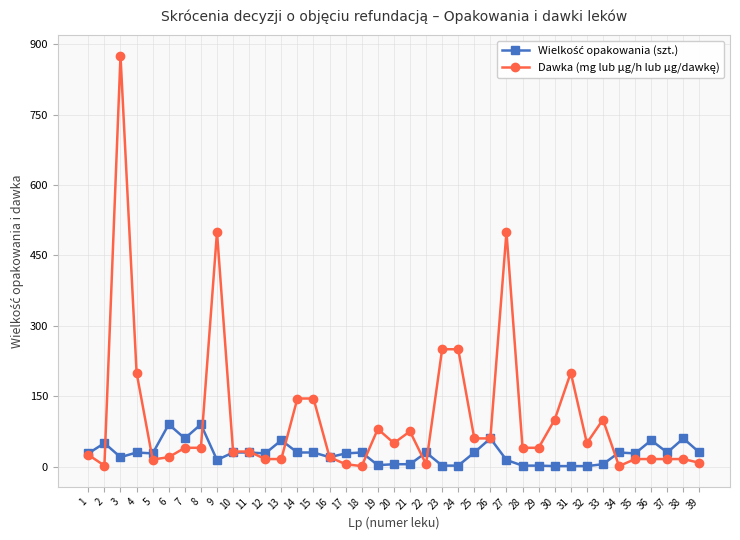

At which category is the sum across all series the highest?

3